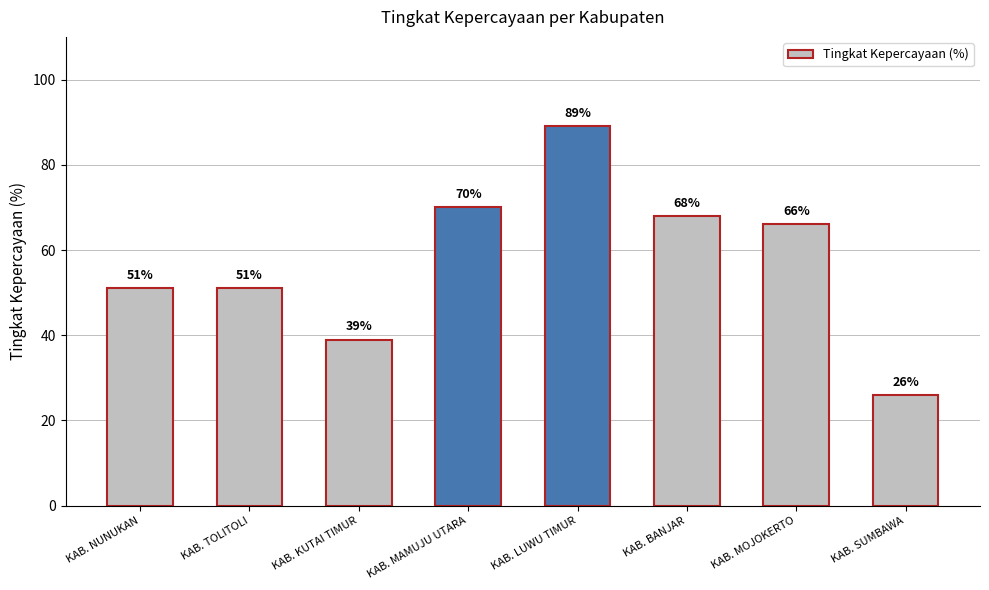

What is the minimum value shown in the chart?

26